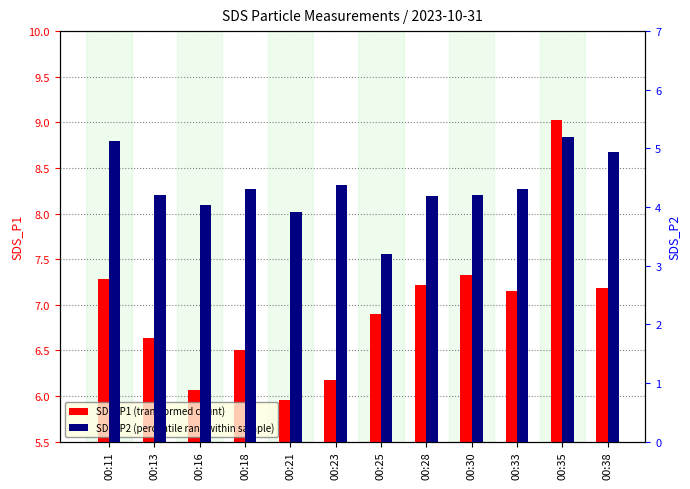

Rank the series by their average value, from lowest to highest.

SDS_P2, SDS_P1